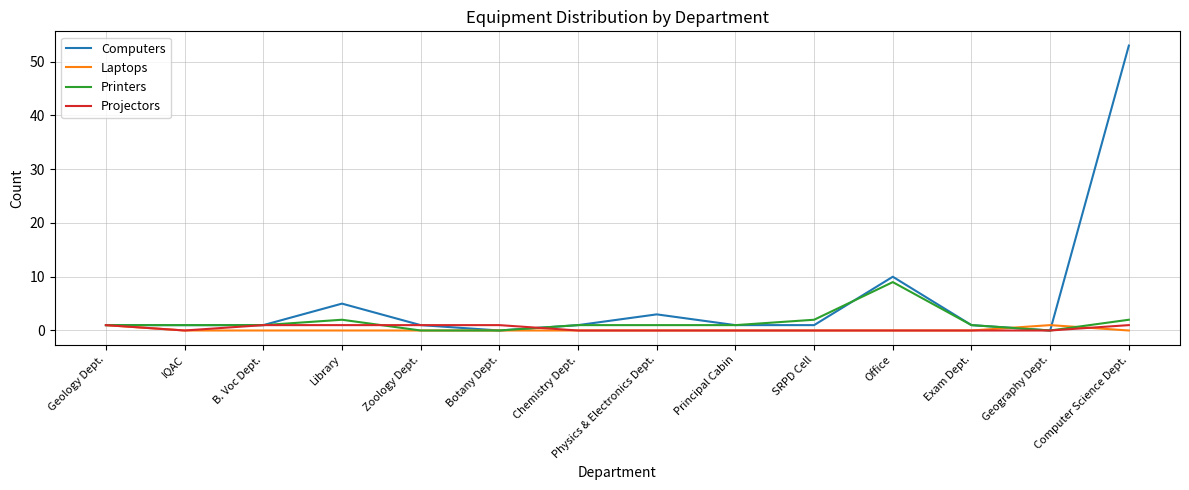

What is the difference between the Printers values at Chemistry Dept. and Botany Dept.?

1